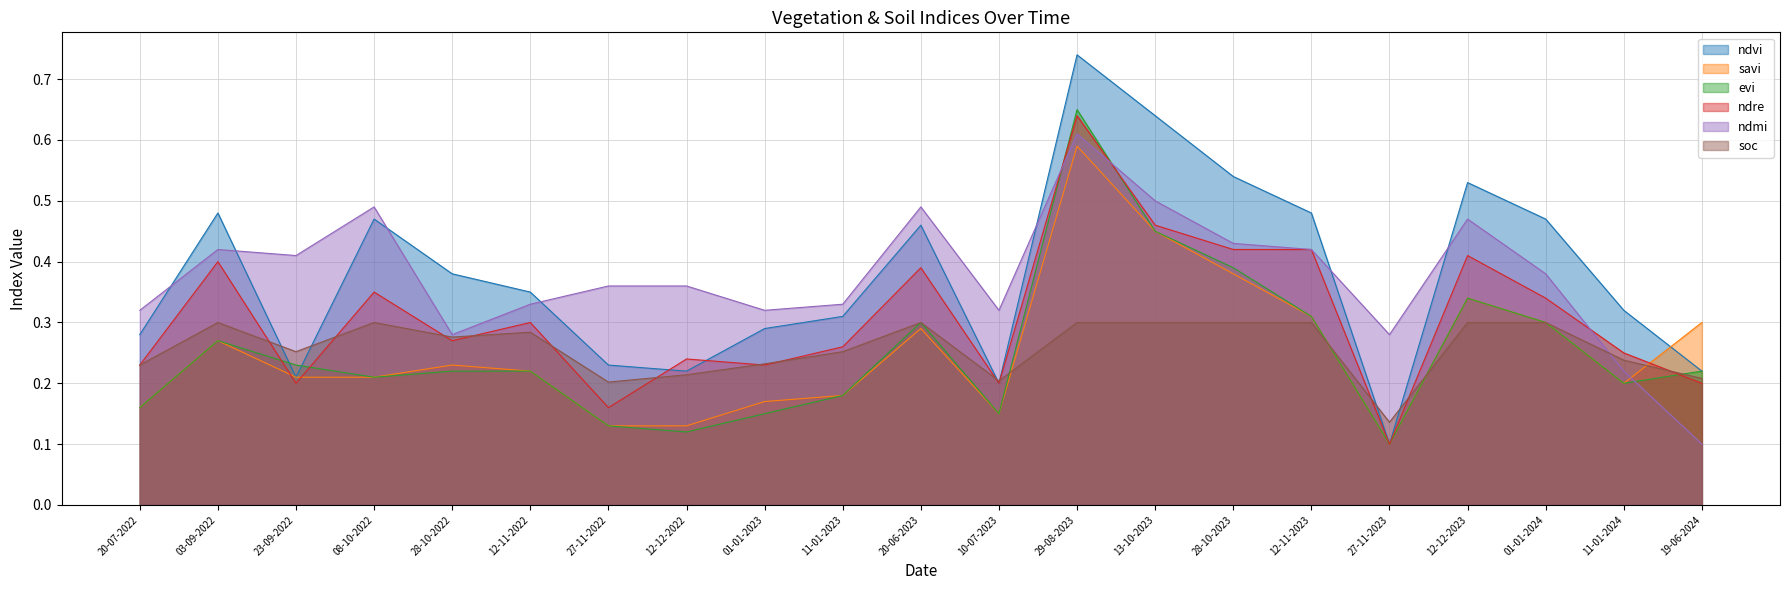

After their last crossing, which series has the higher values: evi or ndre?

evi